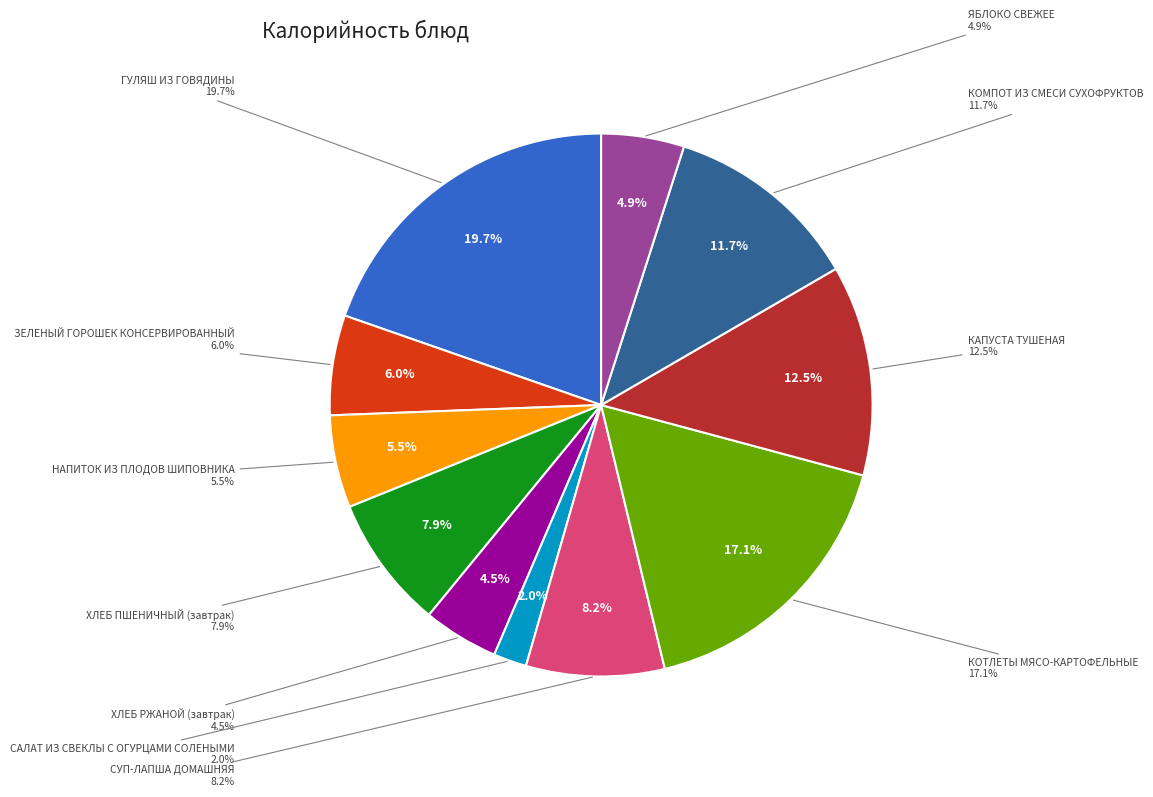

Does КАПУСТА ТУШЕНАЯ account for over 50% of the chart?

No